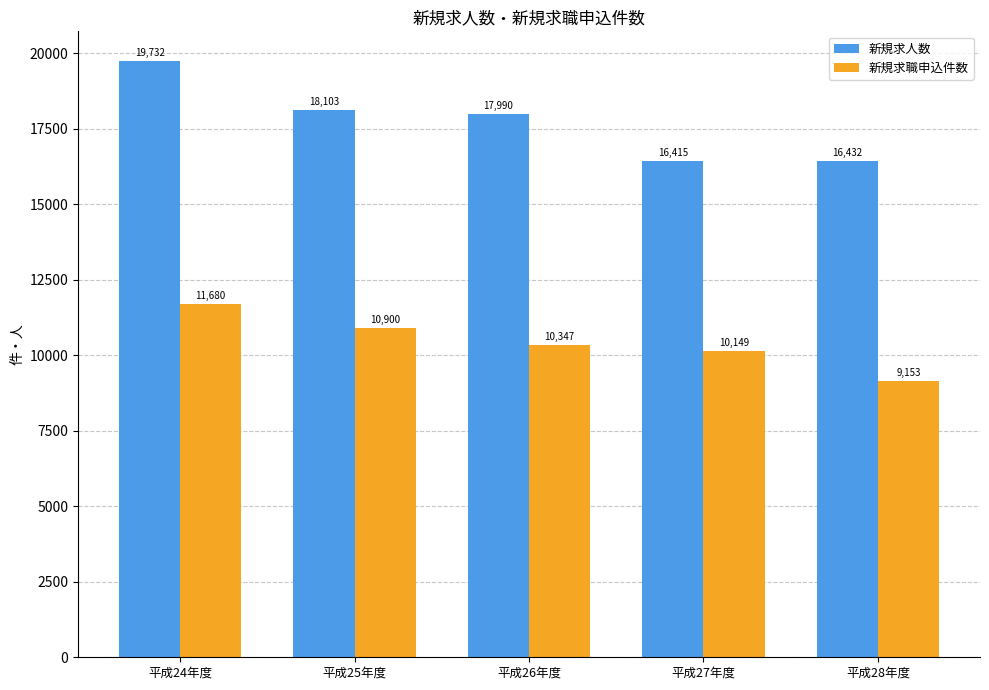

Where is 新規求職申込件数 nearest to the value 10416?

平成26年度